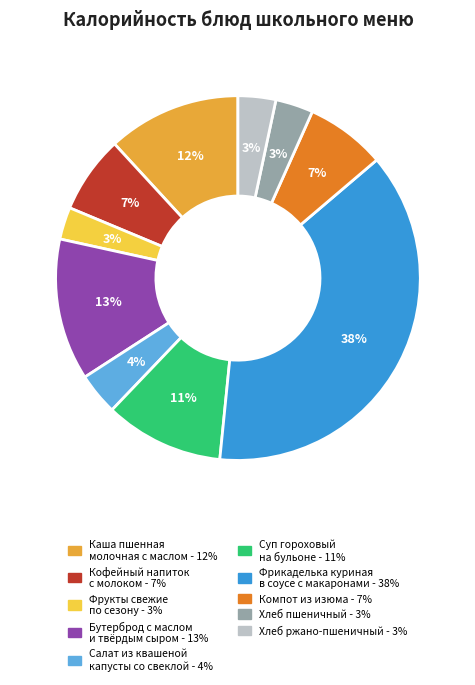

Count the number of slices in the pie.

10